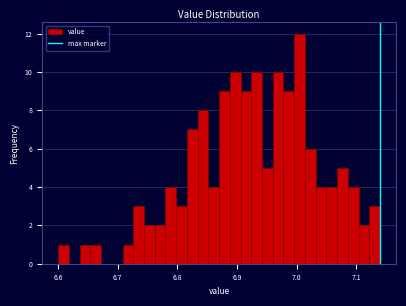

Around what value on the x-axis is the tallest bar? Give the approximate position of its centre, as read against the axis.

7.01